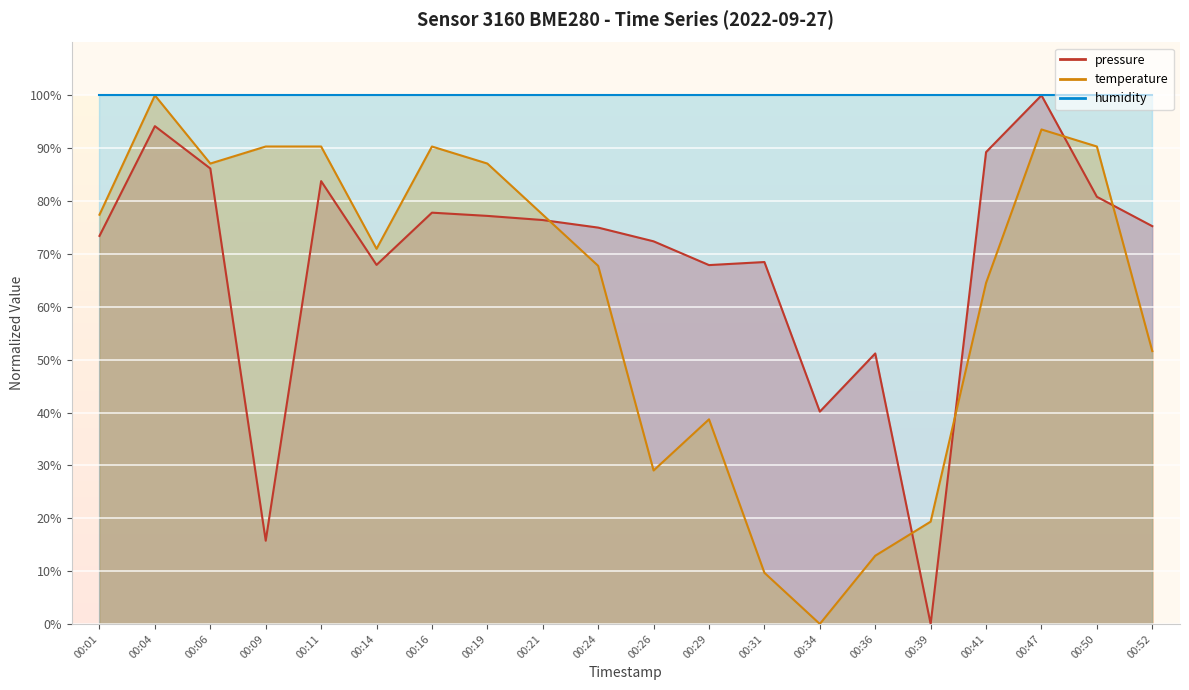

Is it true that pressure equals 7.8 at 00:09?

False